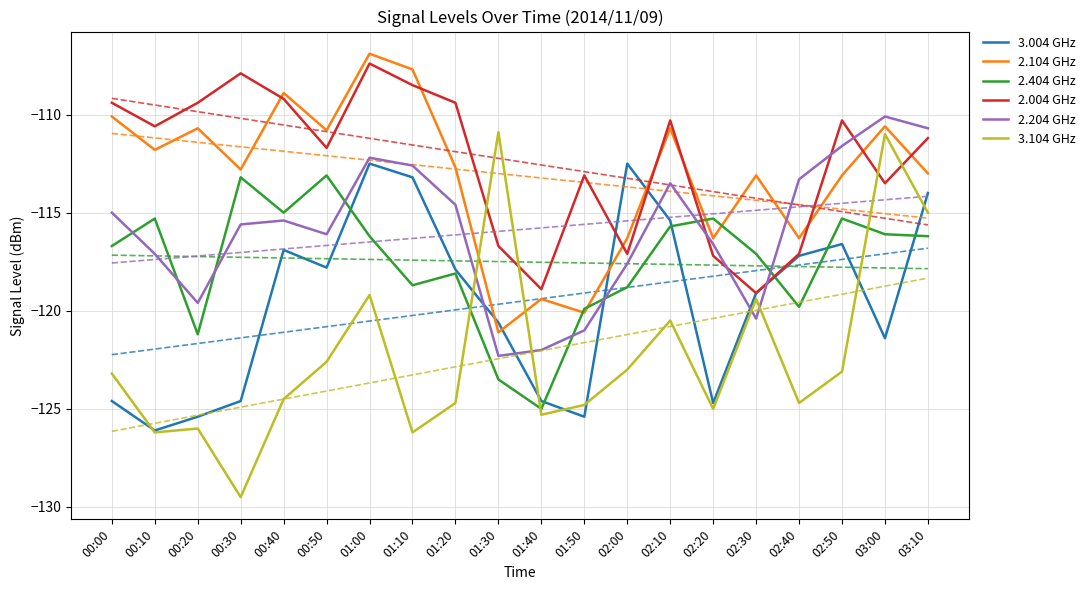

What is the average value of the 3.104 GHz series?

-122.2